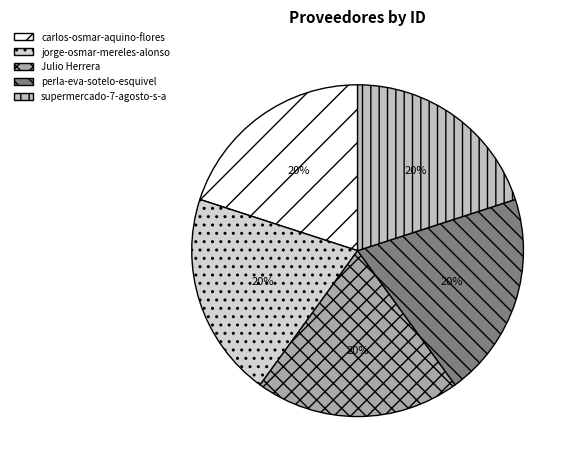

Is it true that supermercado-7-agosto-s-a is 12% of the pie?

False